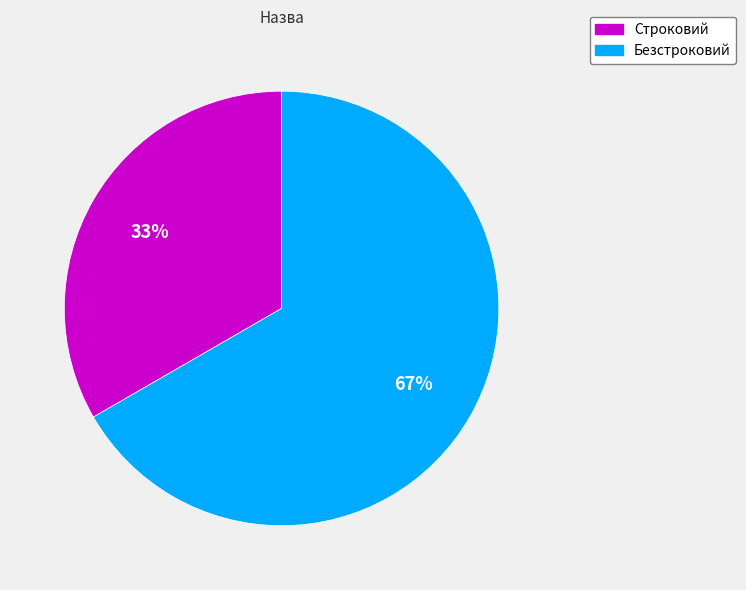

Rank the categories by value from highest to lowest.

Безстроковий, Строковий